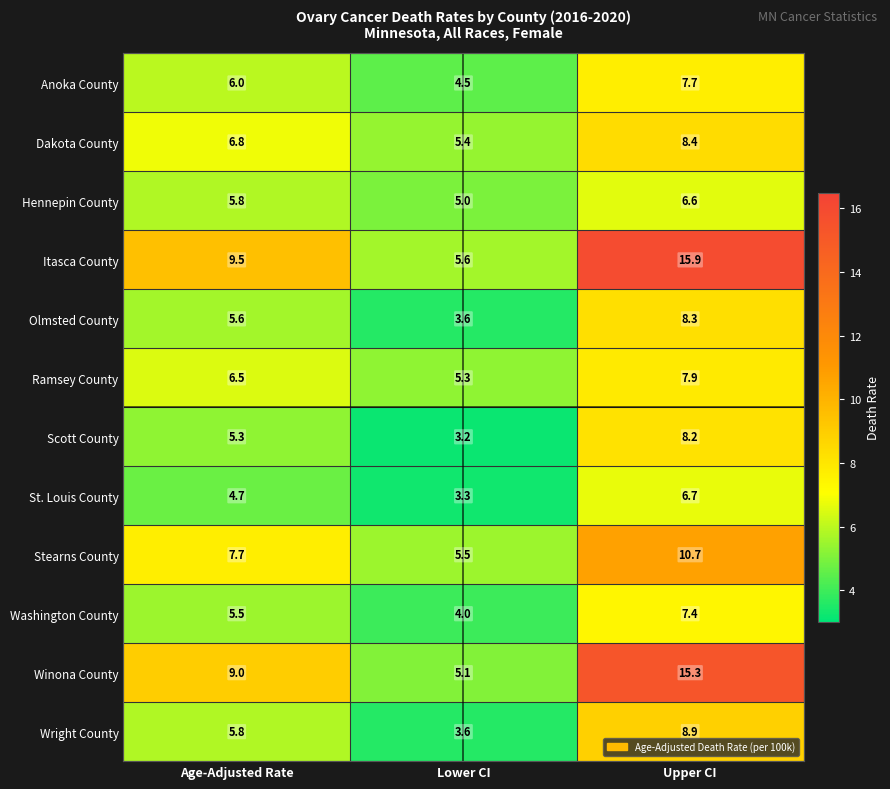

What is the spread (max minus min) of values at Upper CI?

9.3